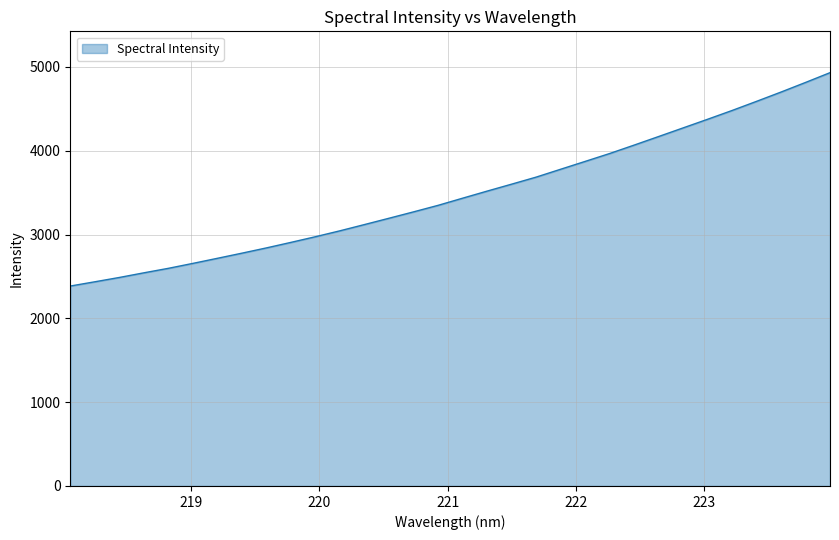

What is the maximum value shown in the chart?

4931.5